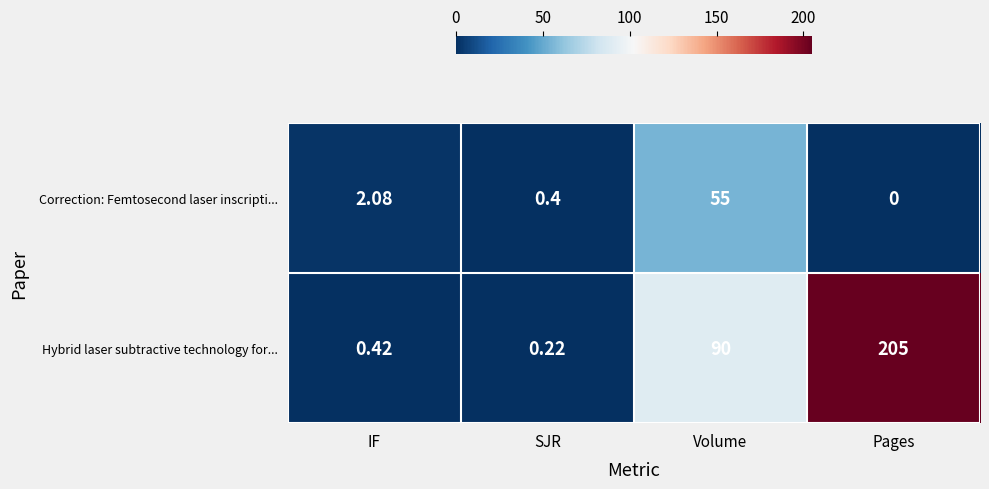

Between Volume and Pages, which series saw the biggest shift?

Hybrid laser subtractive technology for...